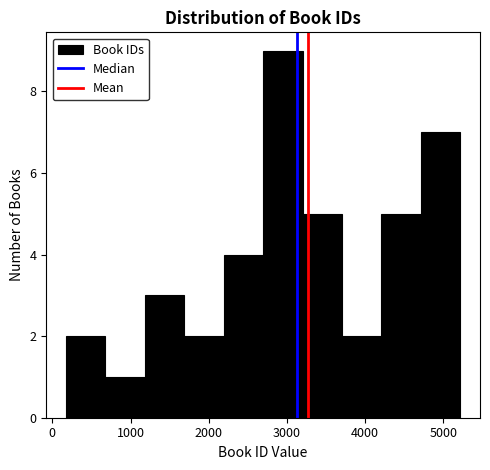

Reading left to right, list every bar in this chart as the range it spans on the x-axis followed by its height. Neither the bar edges nor the heights are printed on the chart, so give them approximately, as read against the axes.

200 to 700: 2
700 to 1200: 1
1200 to 1700: 3
1700 to 2200: 2
2200 to 2700: 4
2700 to 3200: 9
3200 to 3700: 5
3700 to 4200: 2
4200 to 4700: 5
4700 to 5200: 7